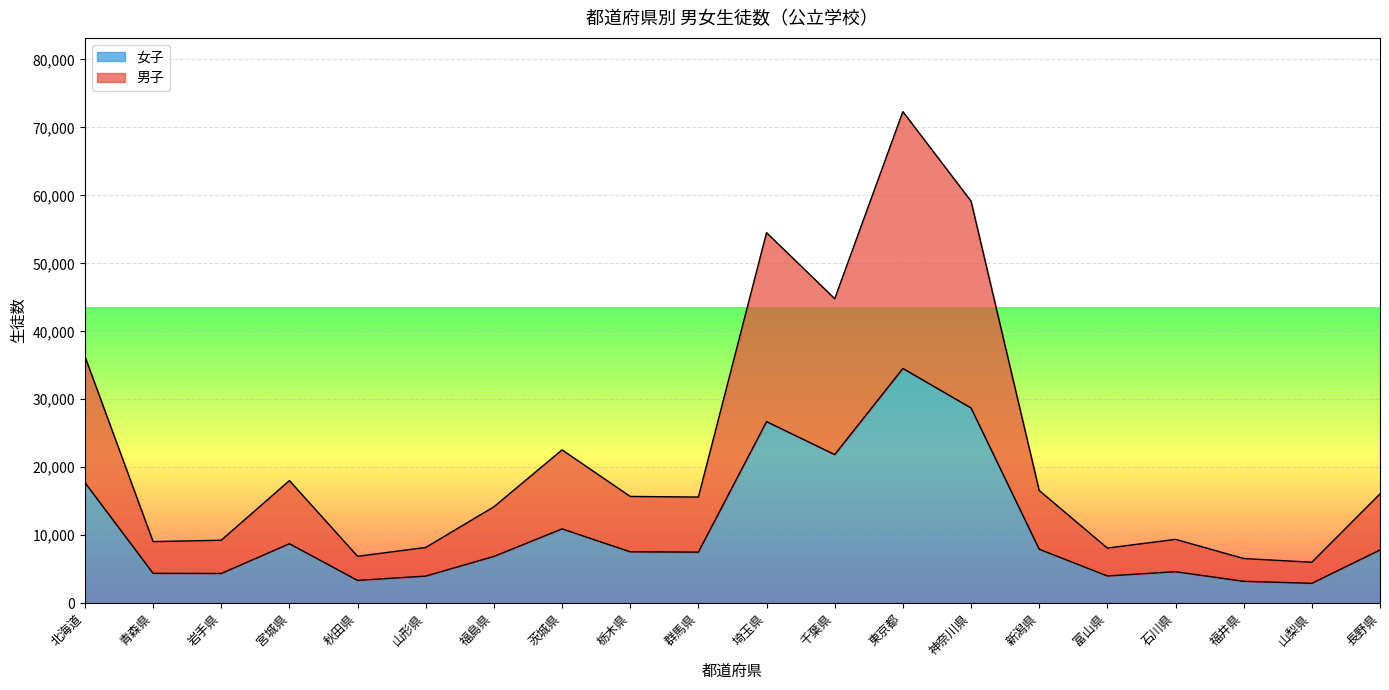

Which series has the largest range (max minus min)?

男子